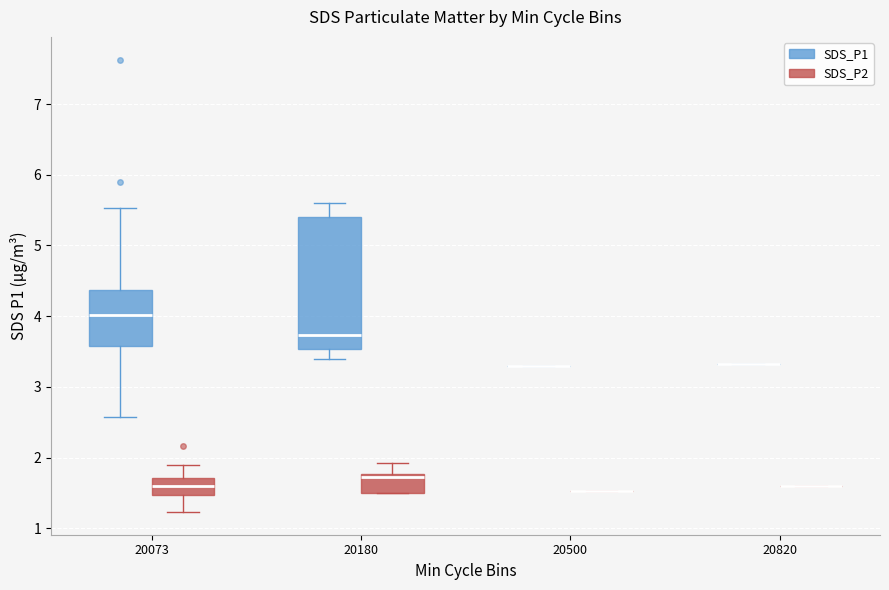

Comparing the boxes themselves (not the whiskers), which one is the tallest?

20180 (SDS_P1)